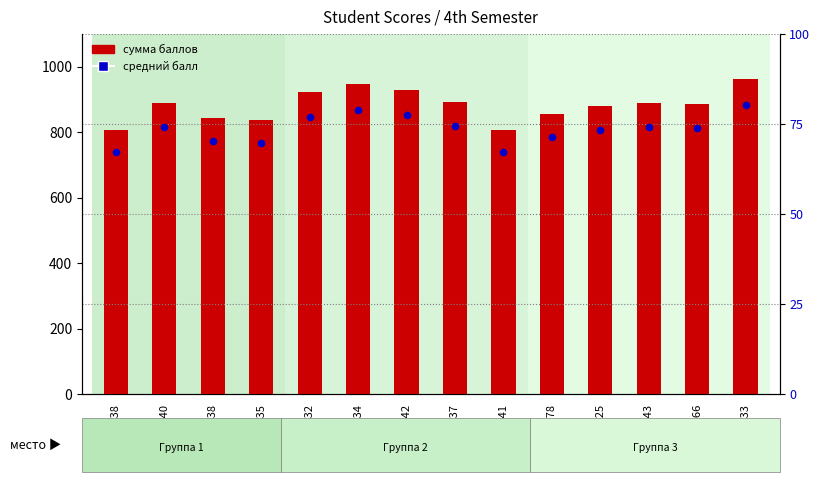

What are all the series names shown in the legend?

сумма баллов, средний балл